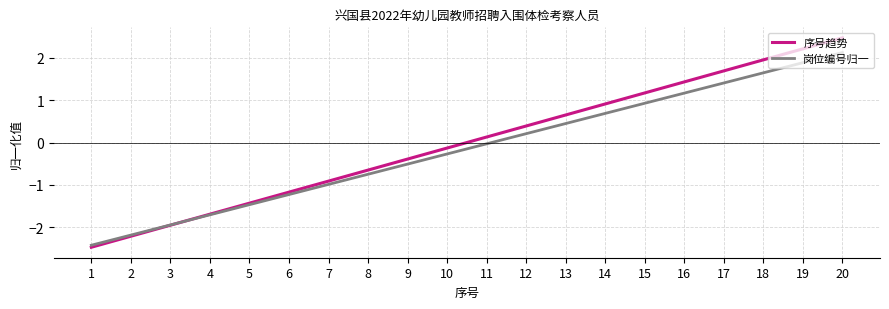

Rank the categories by 序号趋势 value from highest to lowest.

20, 19, 18, 17, 16, 15, 14, 13, 12, 11, 10, 9, 8, 7, 6, 5, 4, 3, 2, 1